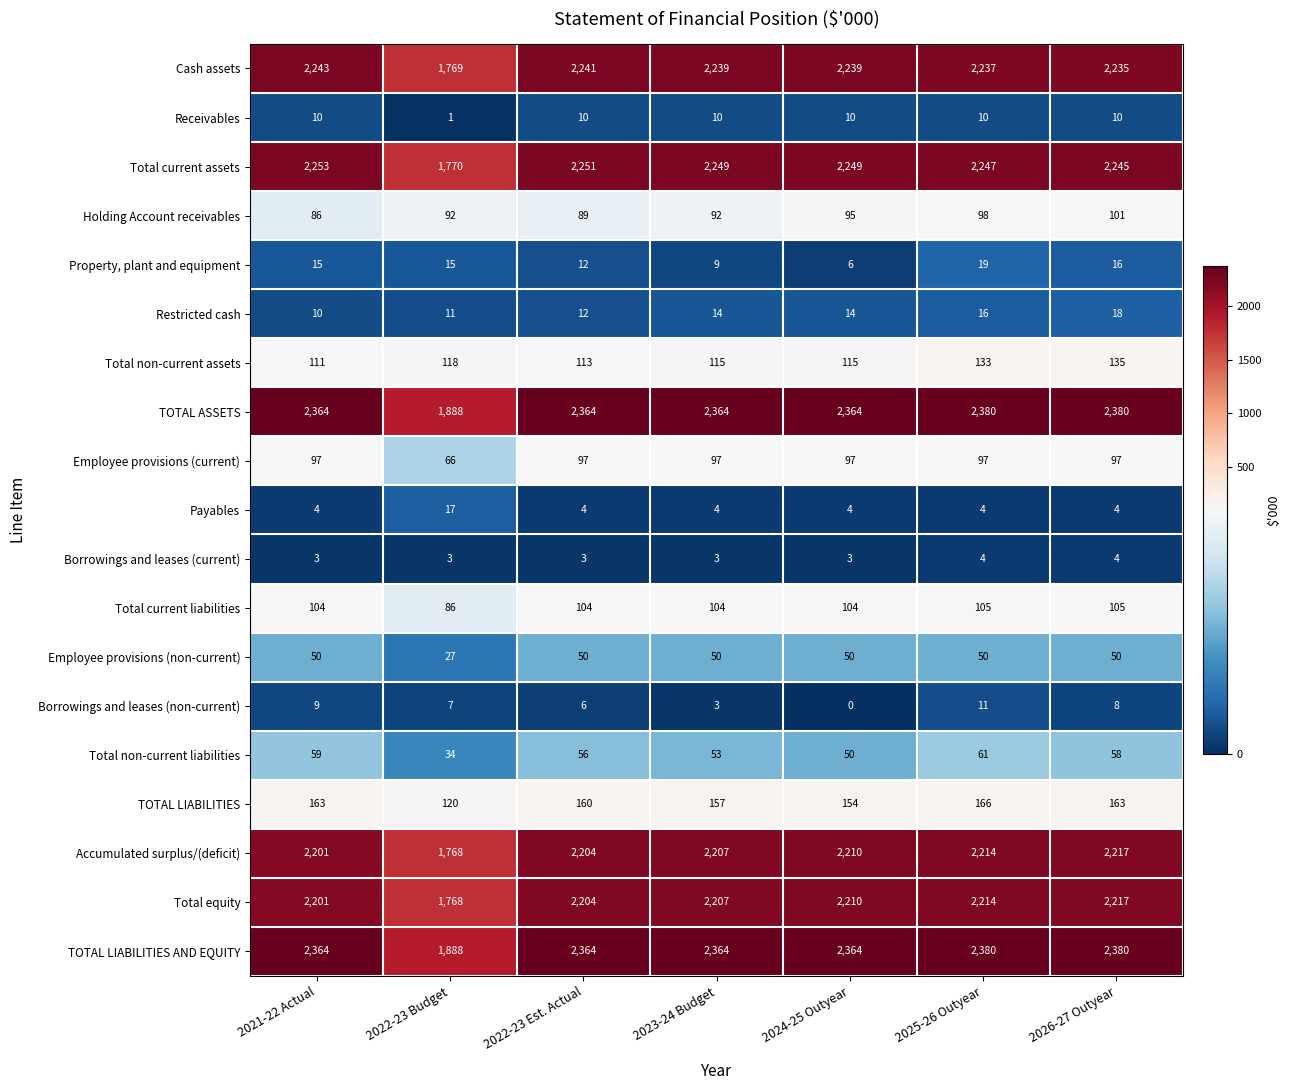

What is the difference between the maximum and minimum values in the Employee provisions (non-current) series?

23